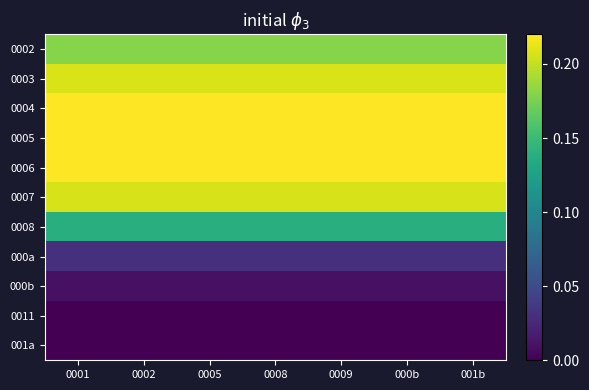

Between 001b and 0008, which is larger?

001b